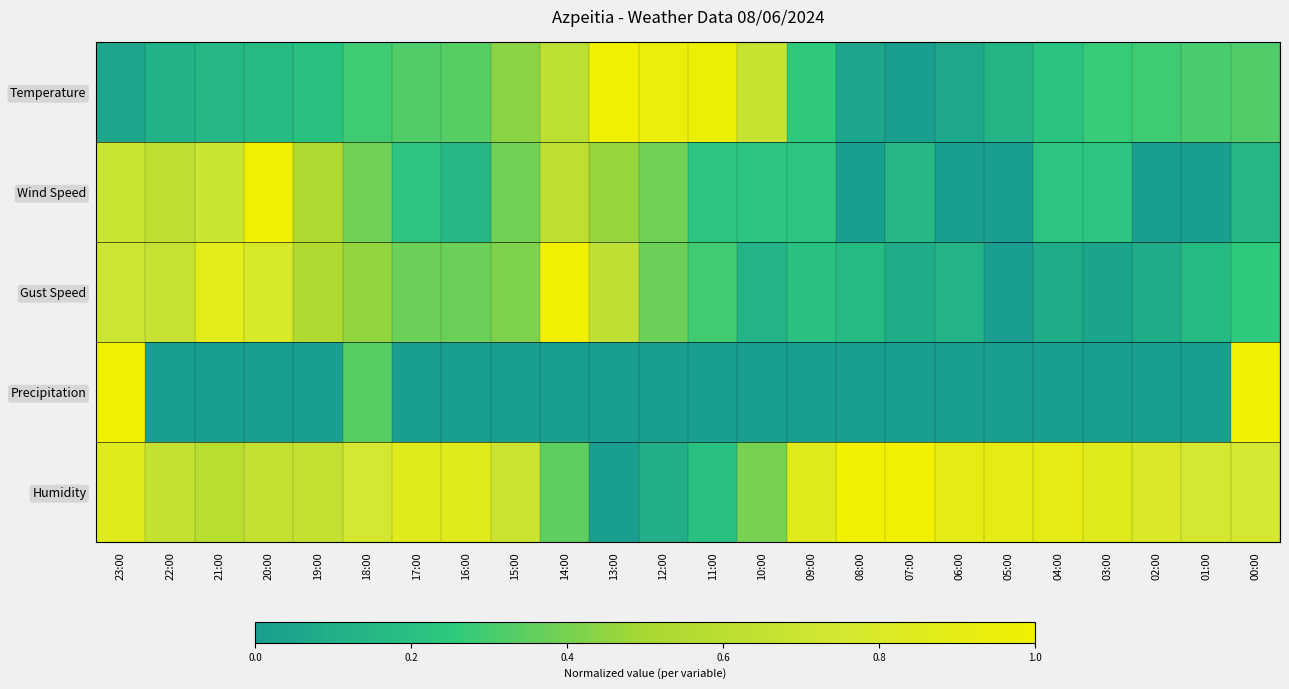

What is the spread (max minus min) of values at 13:00?

1.0